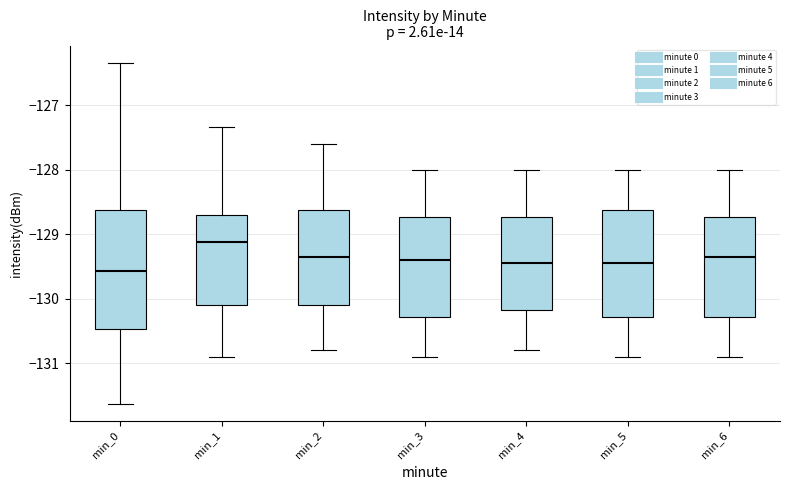

Which box is the tallest, from its lower edge to its upper edge?

min_0